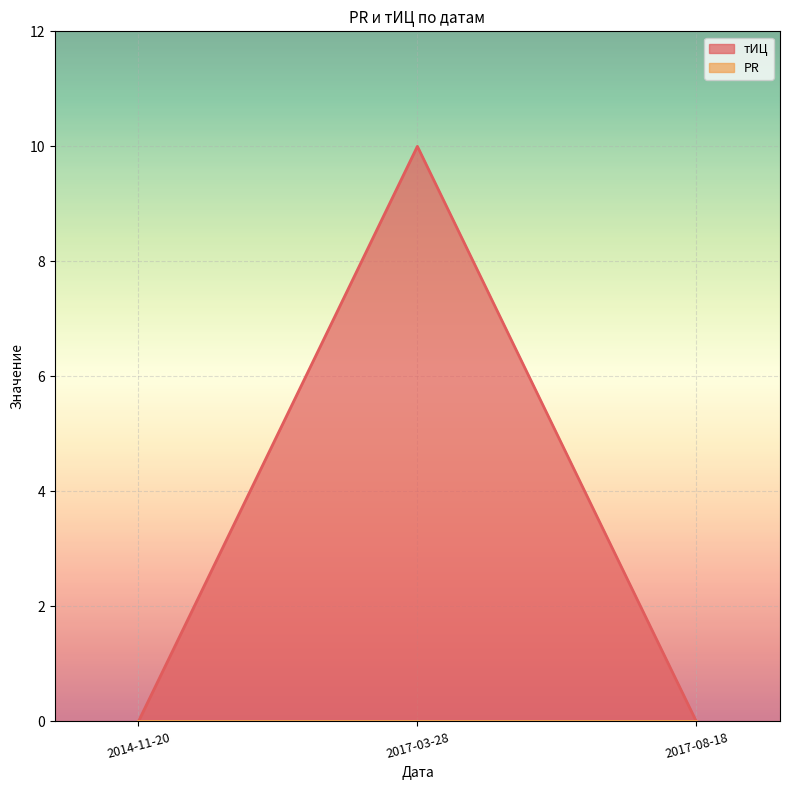

Does the chart display data point markers on the line(s)?

No